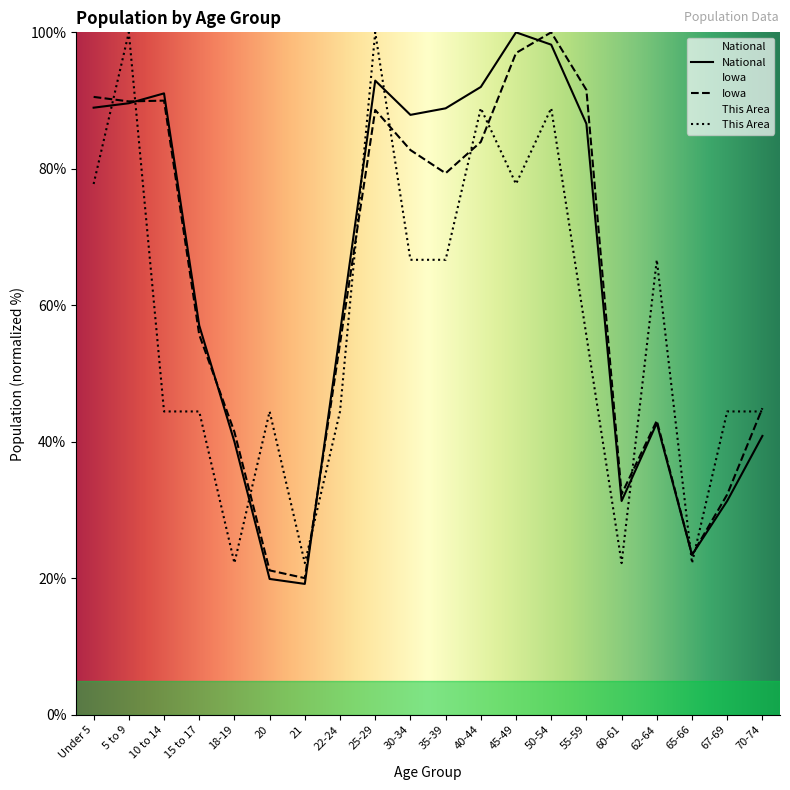

Which series has the widest spread of values?

National